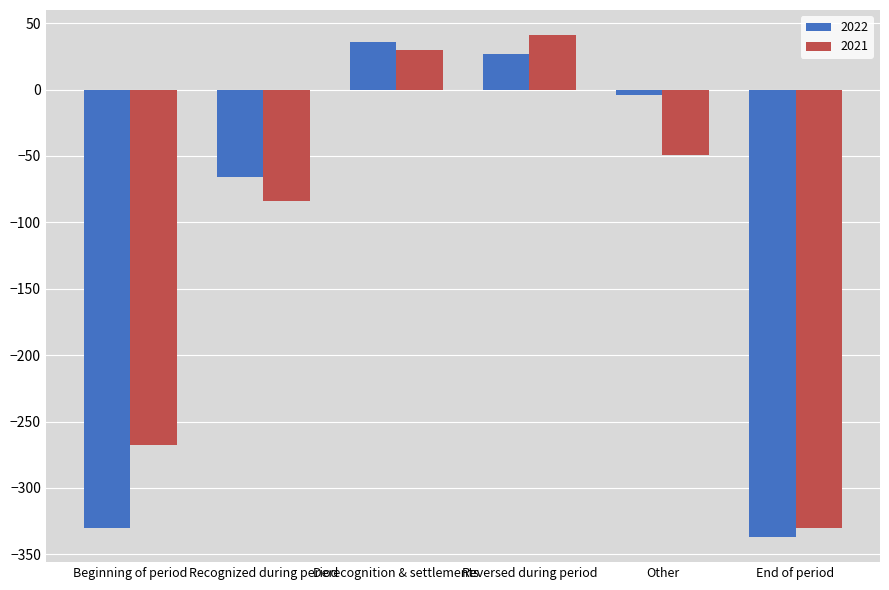

What is the value of the 2021 bar at the 1st from the left?

-268